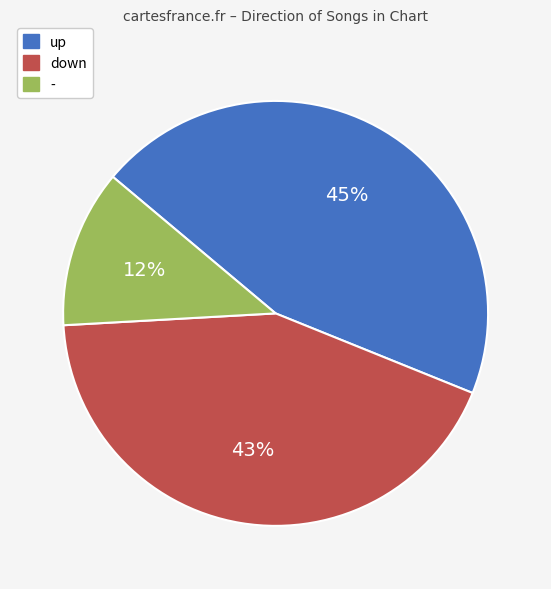

Is there a majority slice in this chart?

No